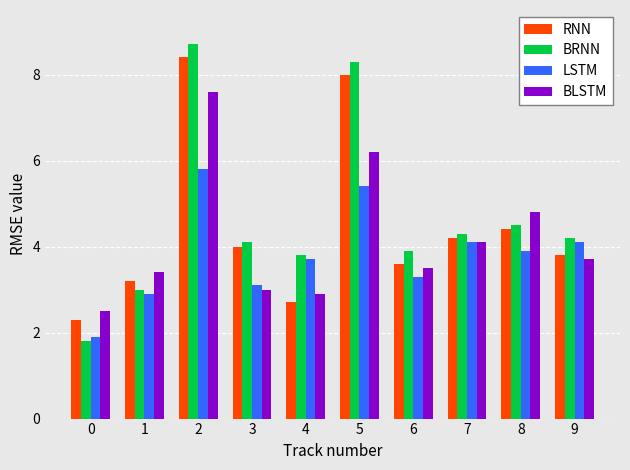

Rank the series by their maximum value, from highest to lowest.

BRNN, RNN, BLSTM, LSTM